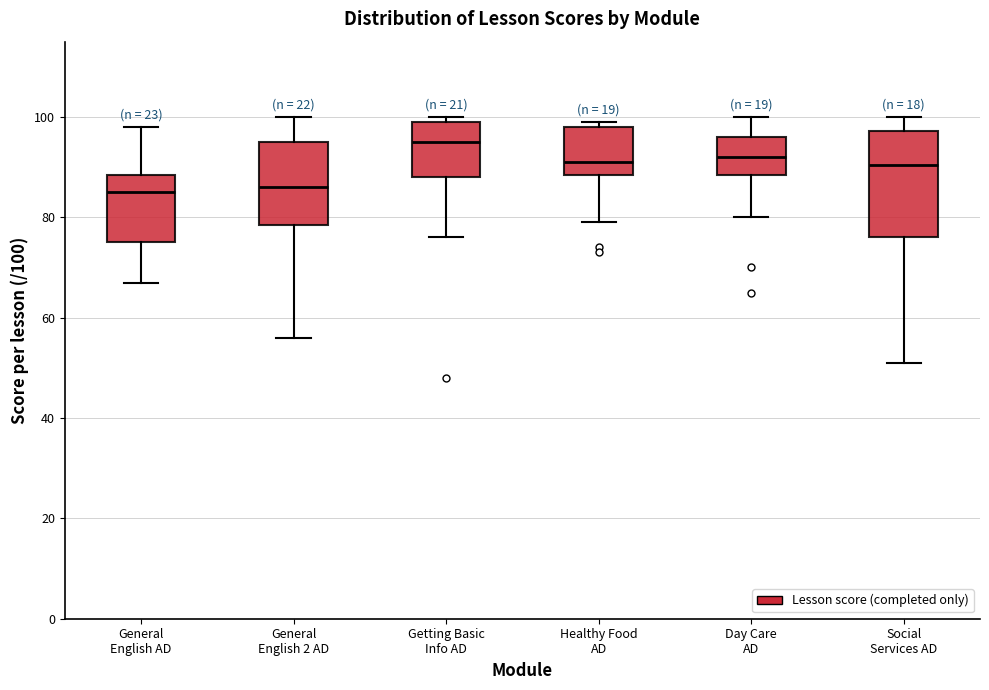

Where does the lower whisker of the box for Healthy Food AD end on the y-axis? The values are not printed on the chart, so give them approximately, as read against the axis.

80